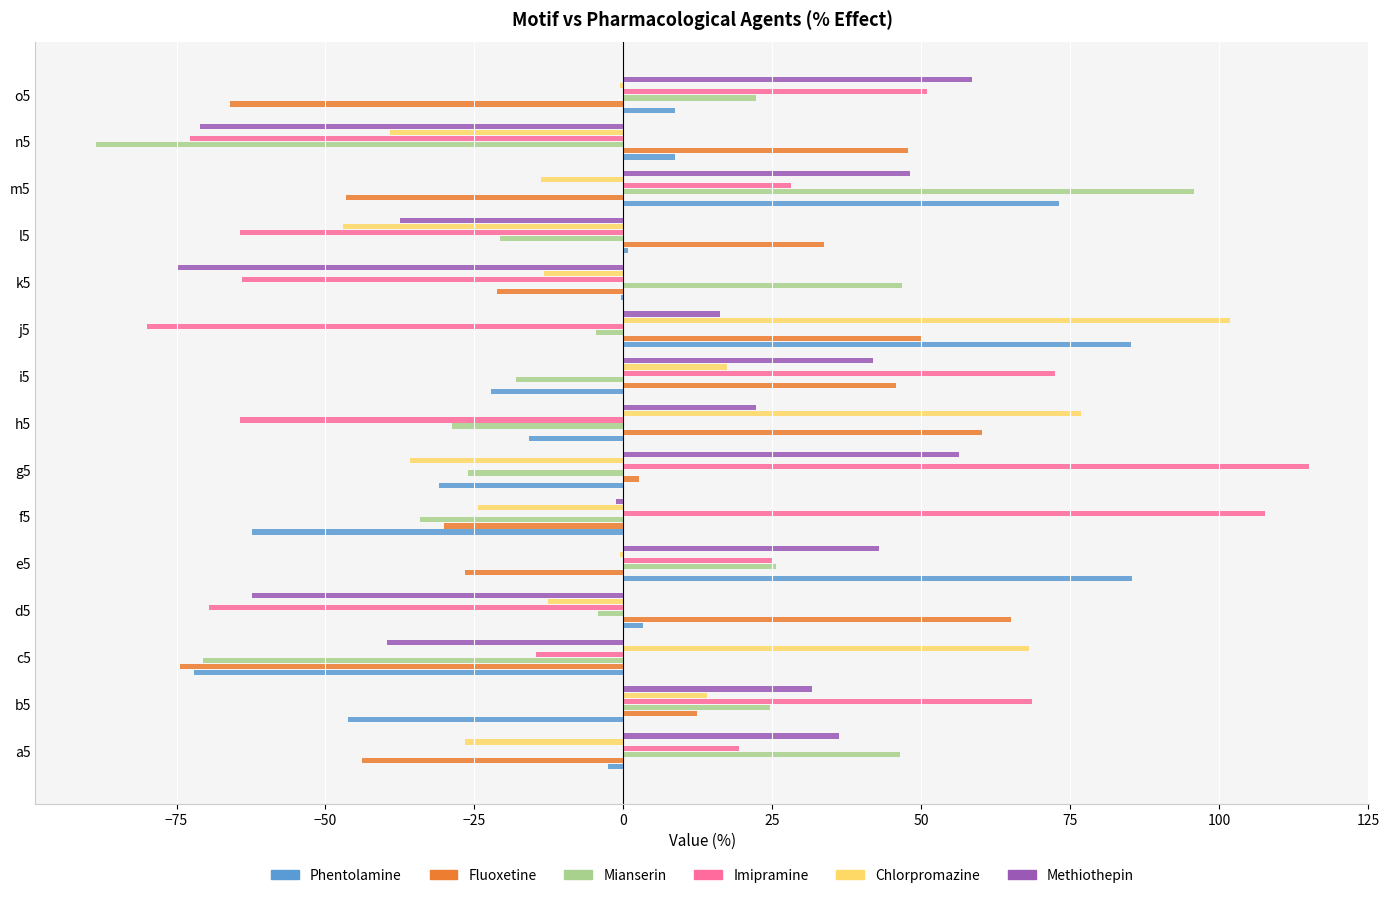

Is the value of Fluoxetine at j5 greater than the value of Imipramine at c5?

Yes